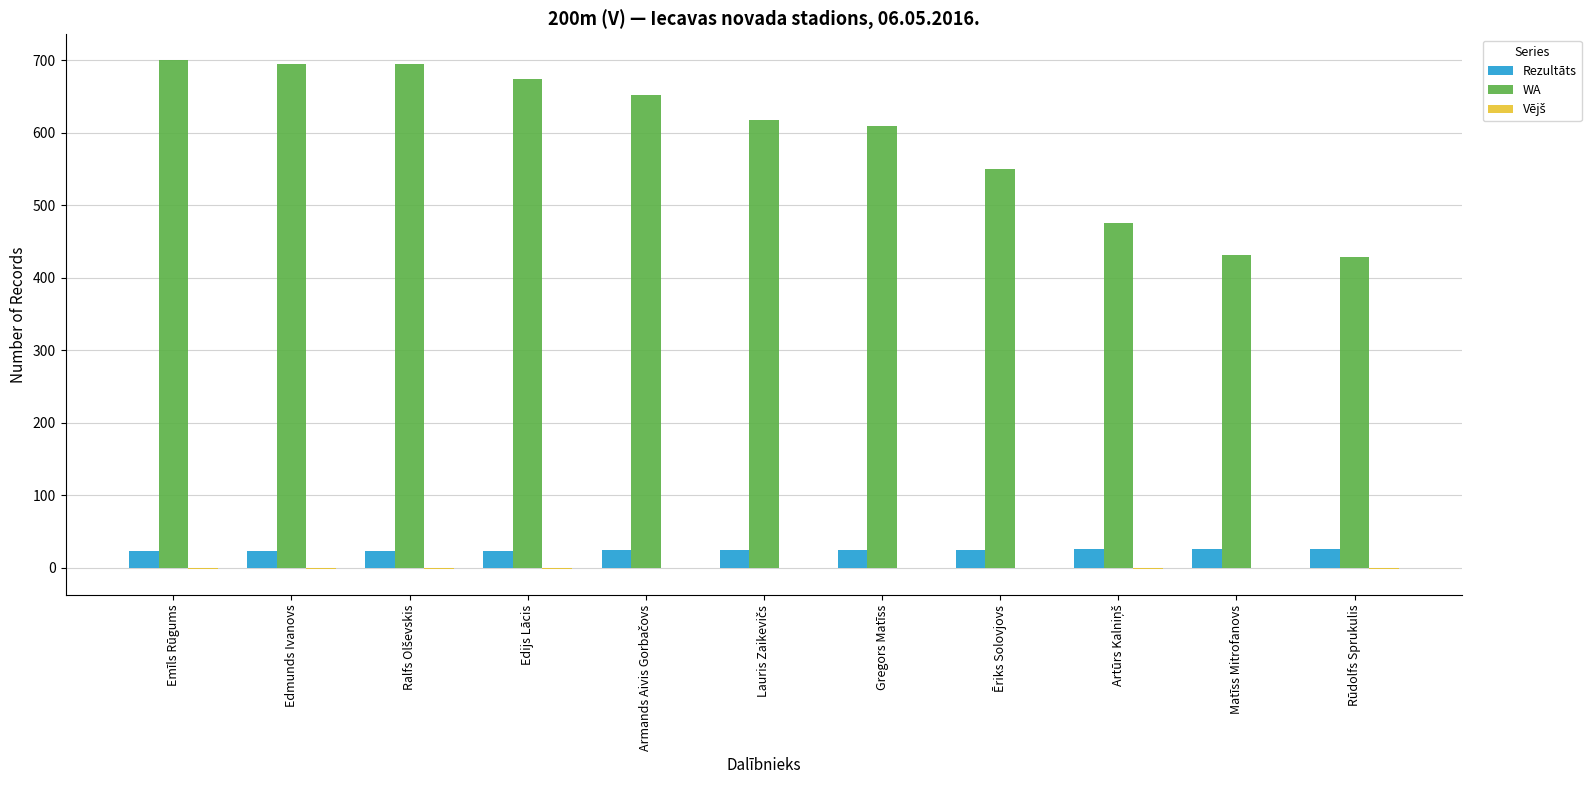

What is the sum of all WA values?

6533.0